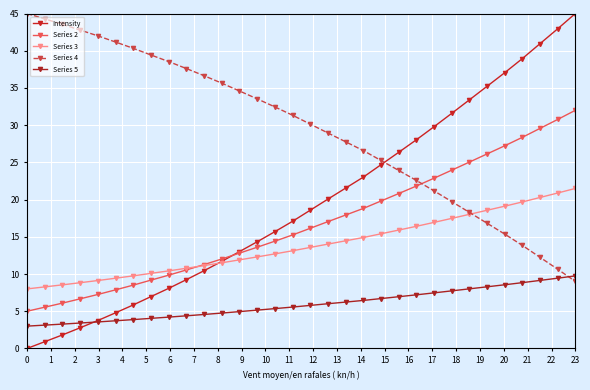

At how many categories does at least one series exceed 35?

18